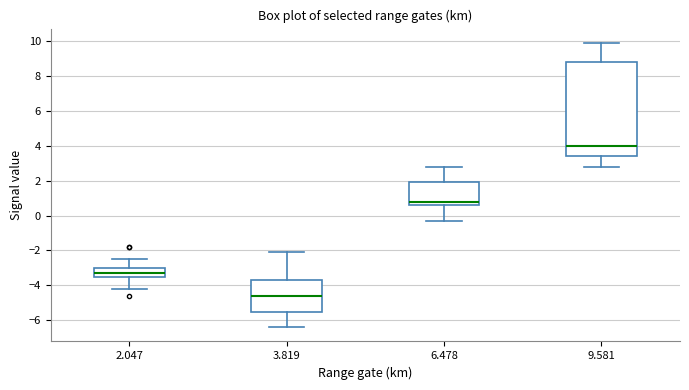

Which box is the tallest, from its lower edge to its upper edge?

9.581